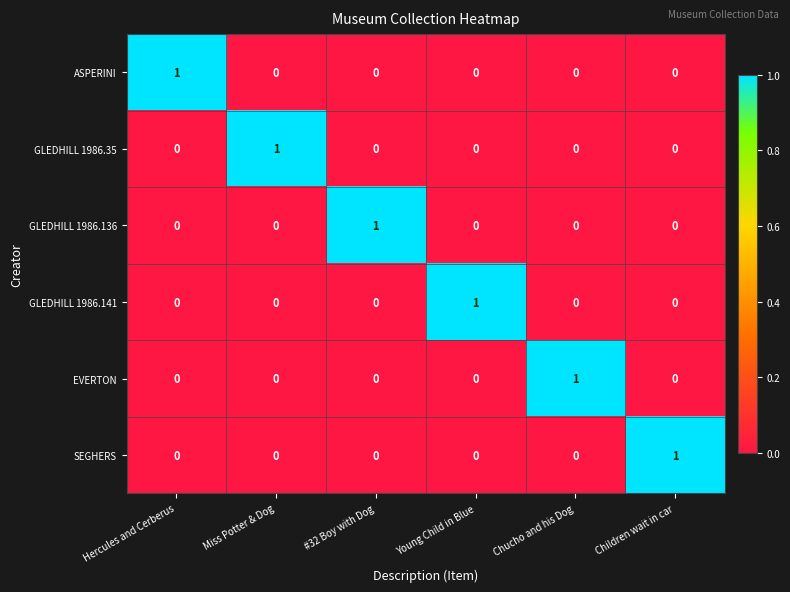

Is it true that ASPERINI equals -1 at Young Child in Blue?

False